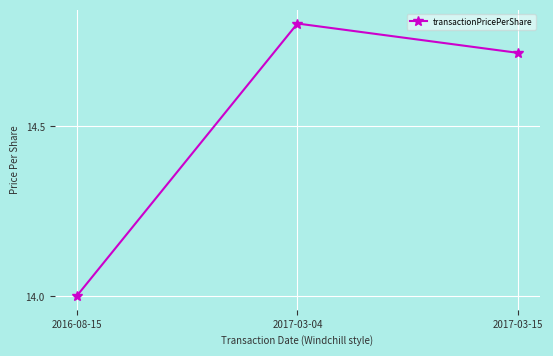

Which label corresponds to the largest value in the chart?

2017-03-04